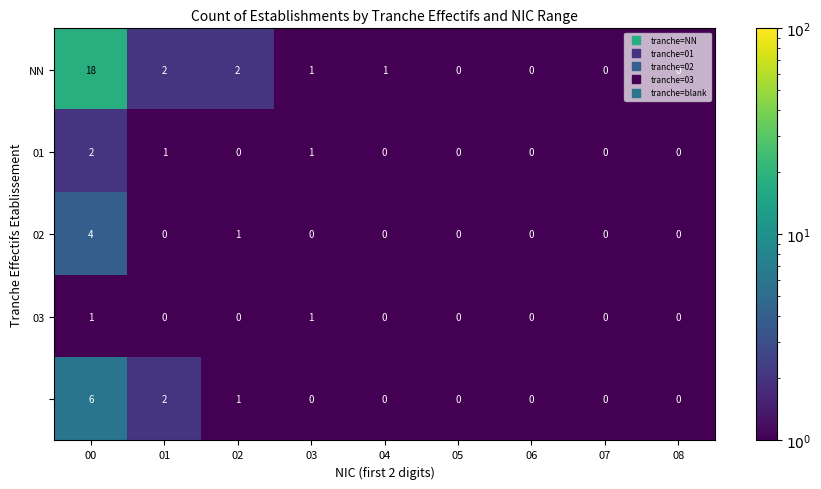

At which category does the chart reach its peak across all series?

00